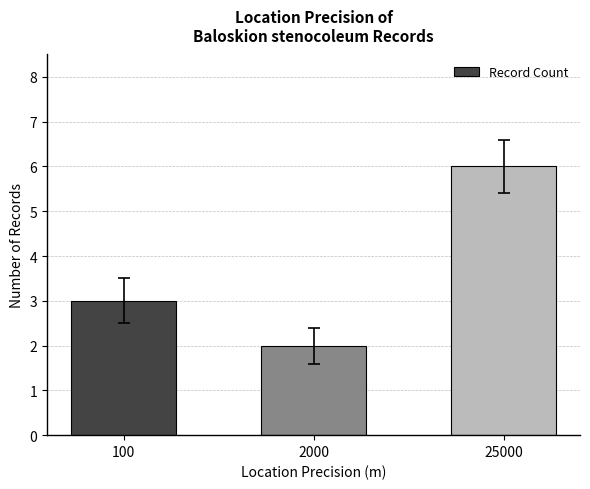

How many data points are less than 3?

1